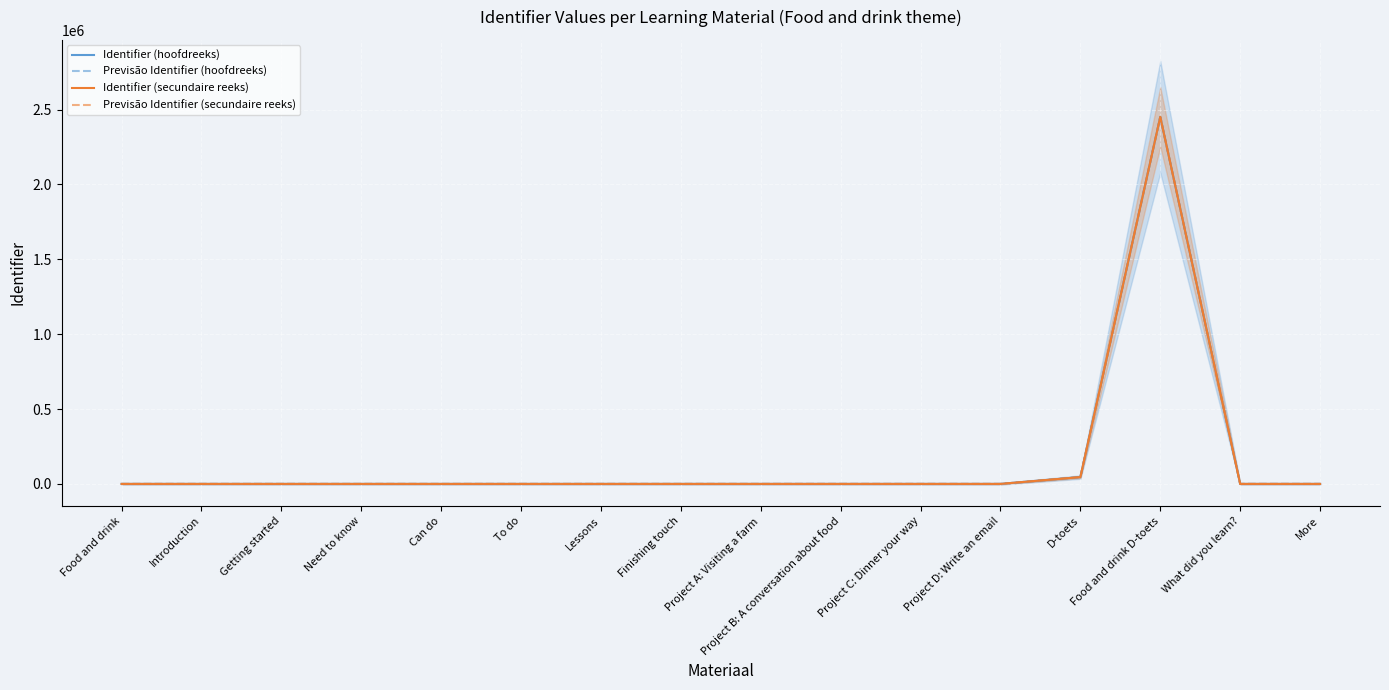

What are all the series names shown in the legend?

Identifier (hoofdreeks), Previsão Identifier (hoofdreeks), Identifier (secundaire reeks), Previsão Identifier (secundaire reeks)